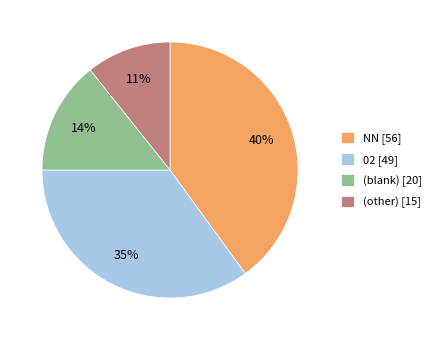

Is there a majority slice in this chart?

No